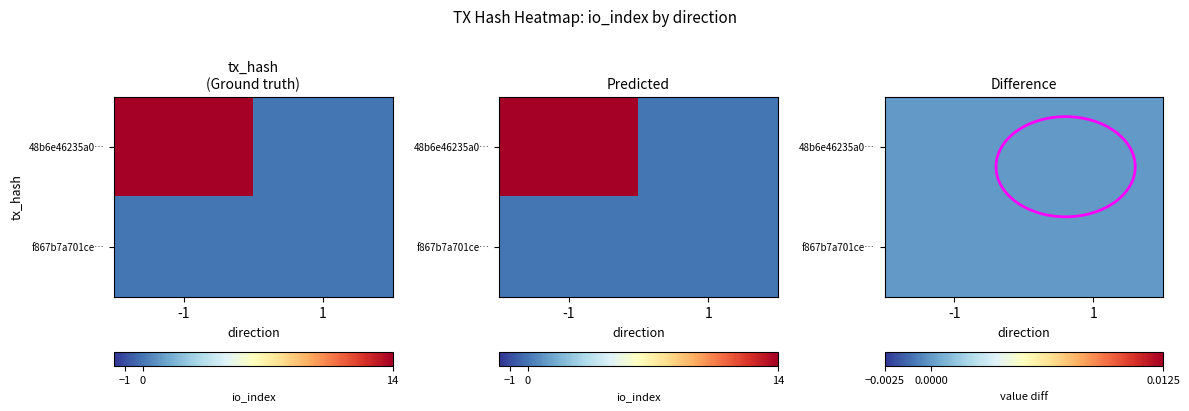

Is it true that f867b7a701ce7d01057e578a3ee0a5695e48828 equals 0 at 1?

True